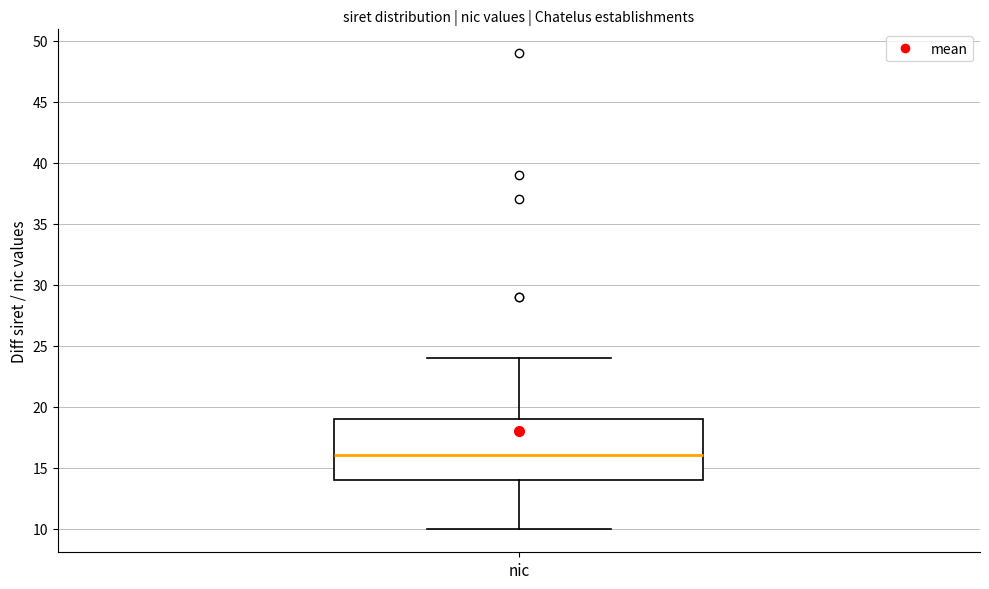

Transcribe this box plot: give where the median line is, the range the box spans, and where the two whiskers end, as read against the y-axis. The values are not printed on the chart, so give them approximately, as read against the axis.

median 16, box 14 to 19, whiskers 10 to 24